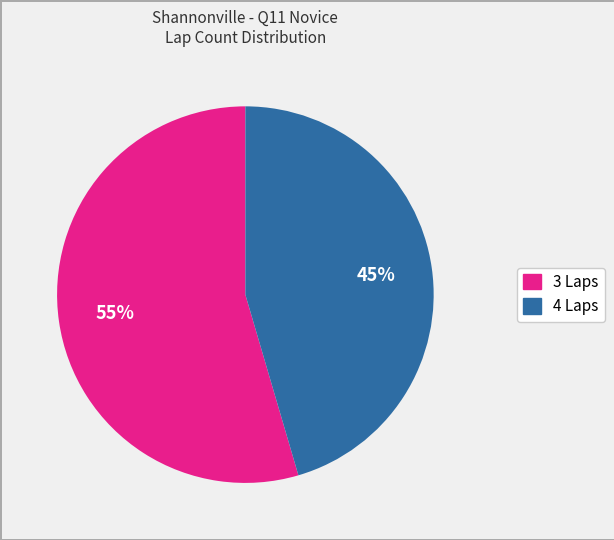

To the nearest percent, what is the average slice percentage?

50%